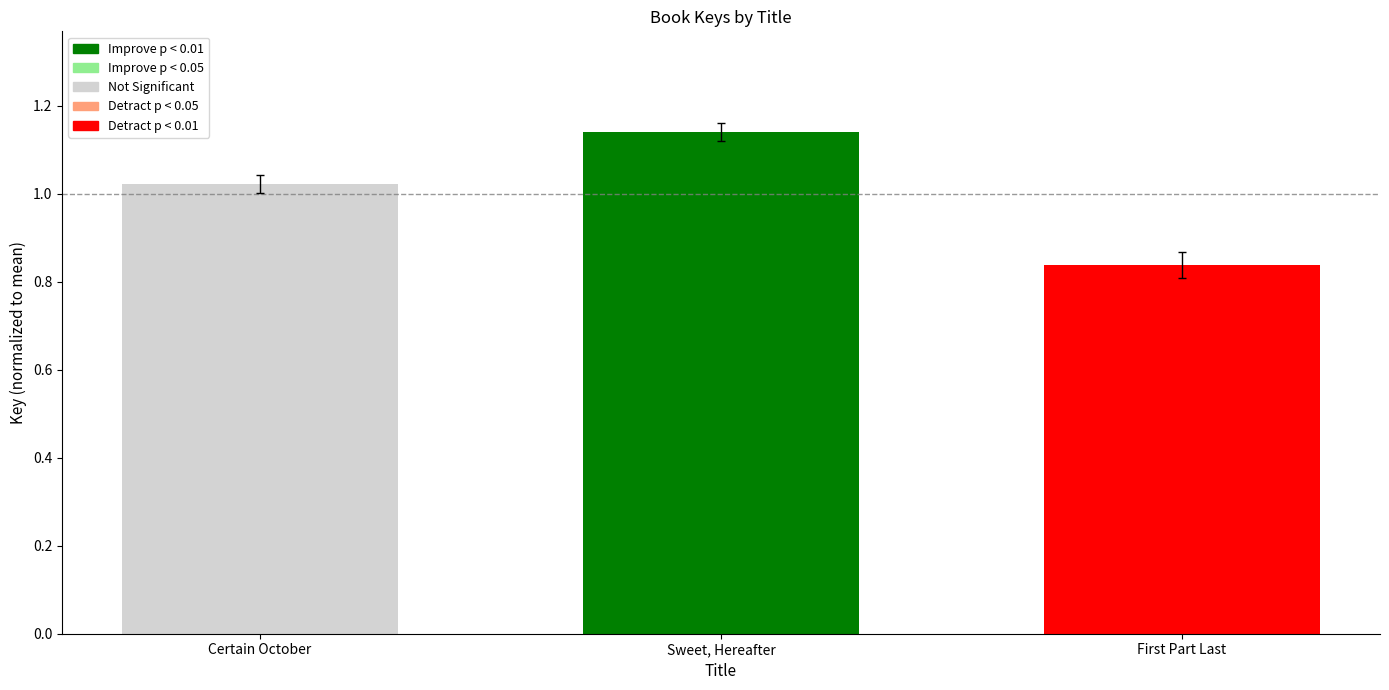

Approximately how many times larger is the value at First Part Last compared to Sweet, Hereafter?

0.7